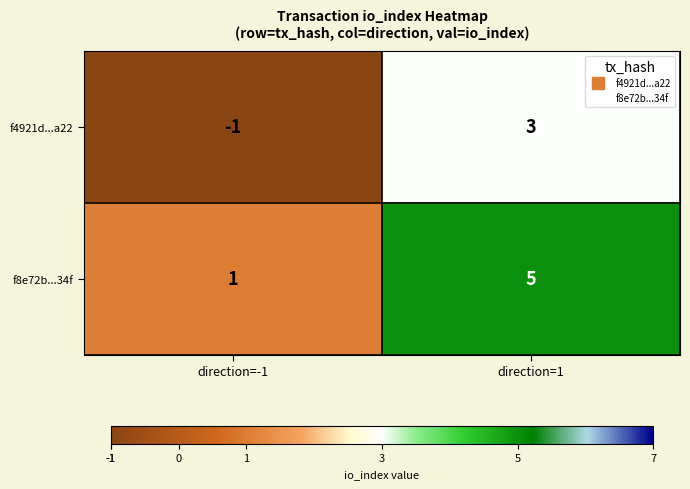

What value does the f4921d...a22 series have at direction=1?

3